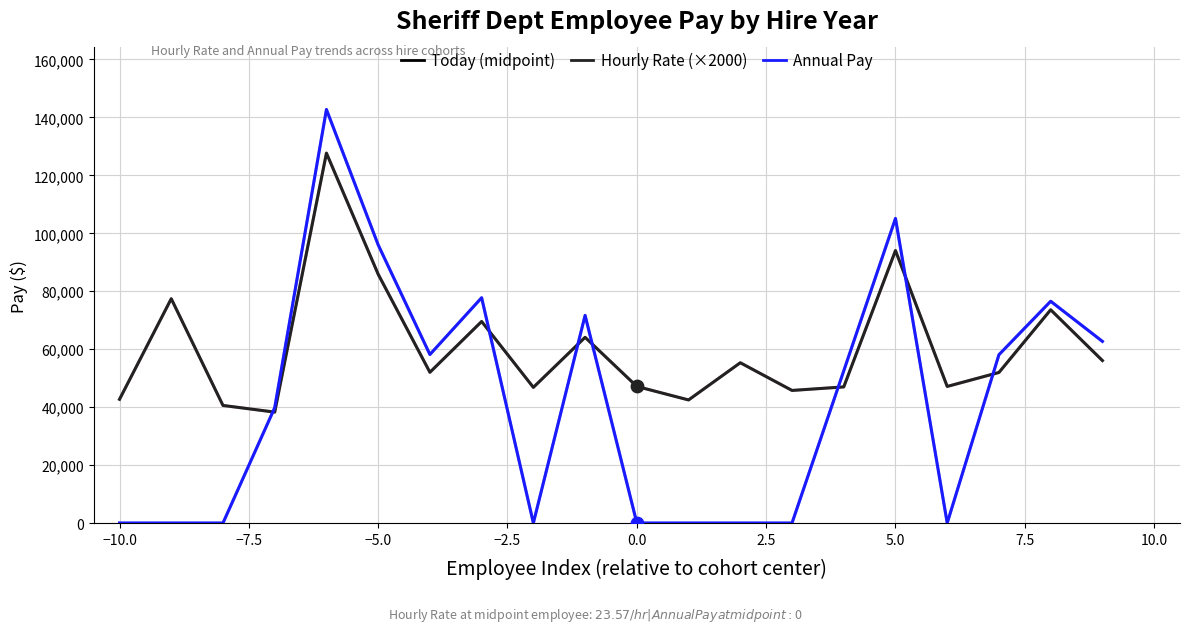

Which series has the widest spread of values?

Annual Pay